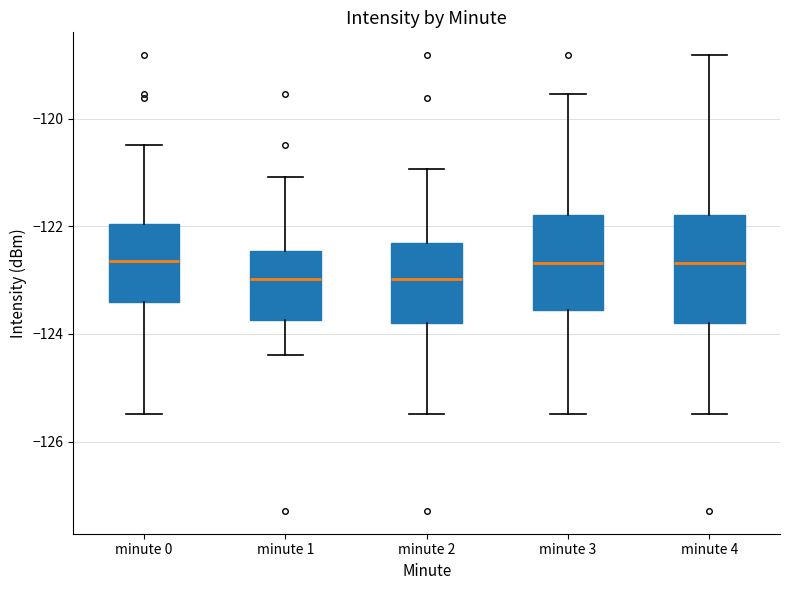

Reading left to right, transcribe this box plot: for each box, give where its median line is, the range the box spans, and where its two whiskers end, as read against the y-axis. The values are not printed on the chart, so give them approximately, as read against the axis.

minute 0: median -122.6, box -123.4 to -122.0, whiskers -125.4 to -120.4
minute 1: median -123.0, box -123.8 to -122.4, whiskers -124.4 to -121.0
minute 2: median -123.0, box -123.8 to -122.4, whiskers -125.4 to -121.0
minute 3: median -122.6, box -123.6 to -121.8, whiskers -125.4 to -119.6
minute 4: median -122.6, box -123.8 to -121.8, whiskers -125.4 to -118.8